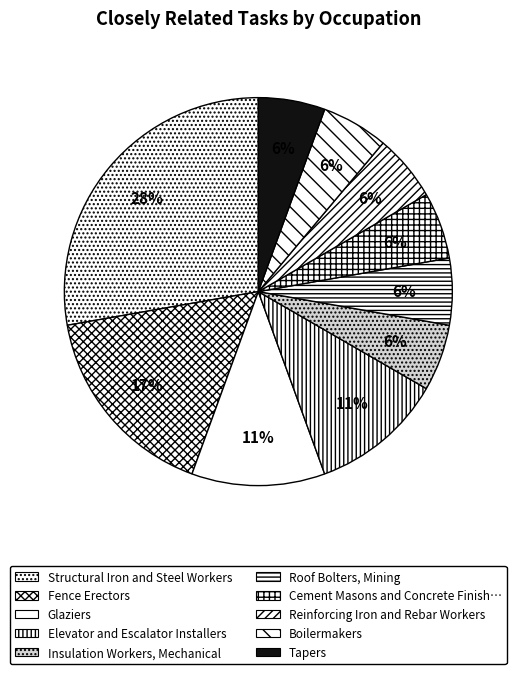

How many slices are in this pie chart?

10